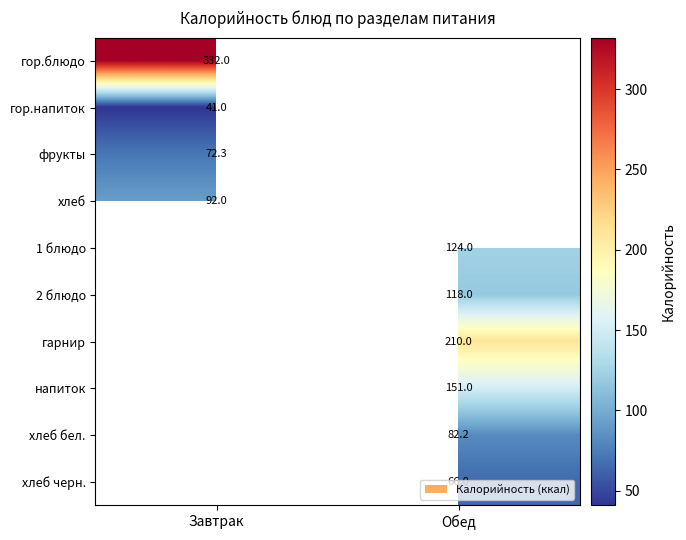

Is it true that хлеб черн. equals 66.0 at Обед?

True